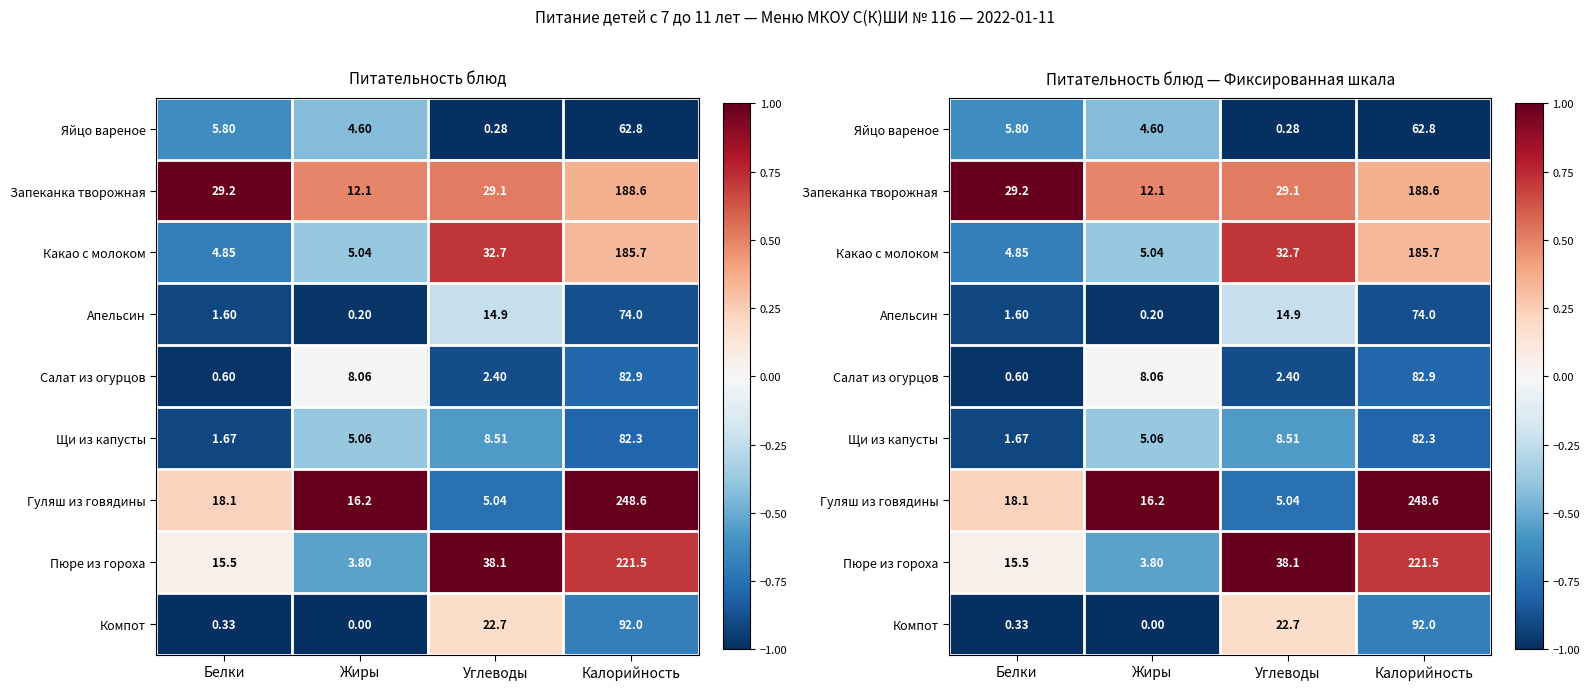

At how many categories does at least one series exceed 0?

4